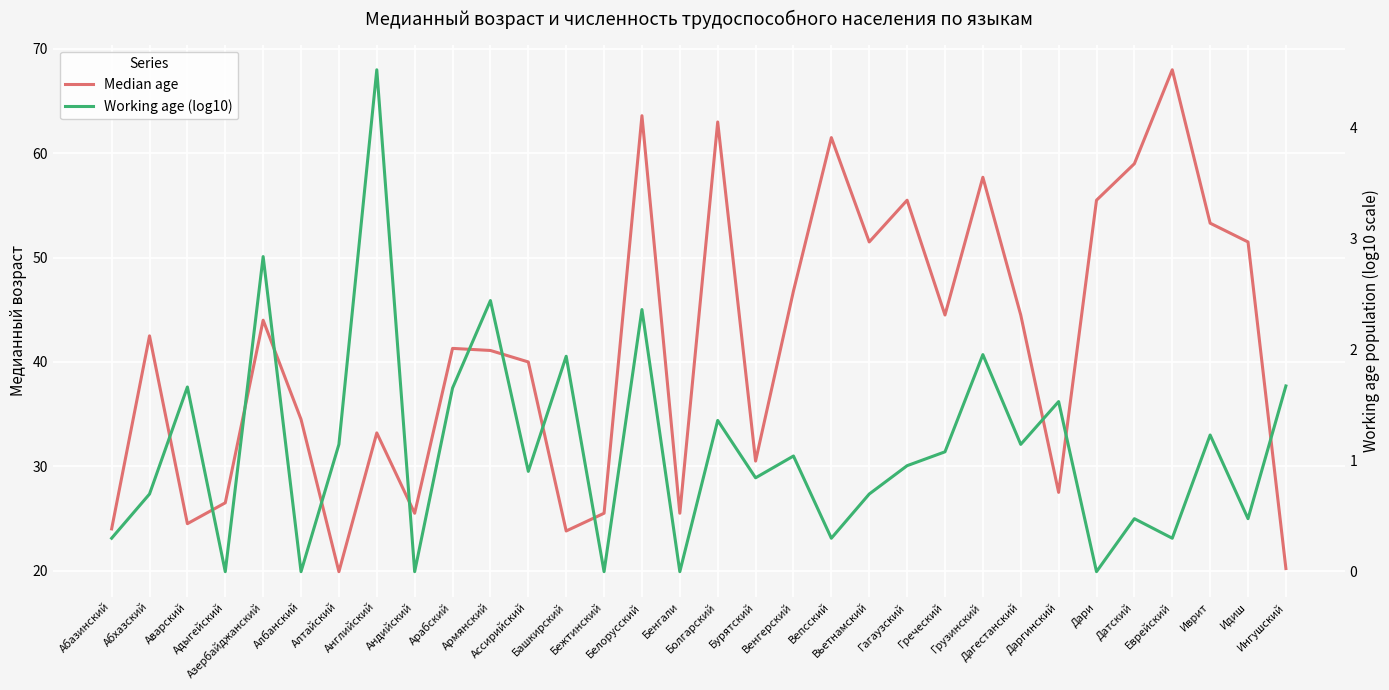

True or false: Median age has more than 2 interior local peaks.

True